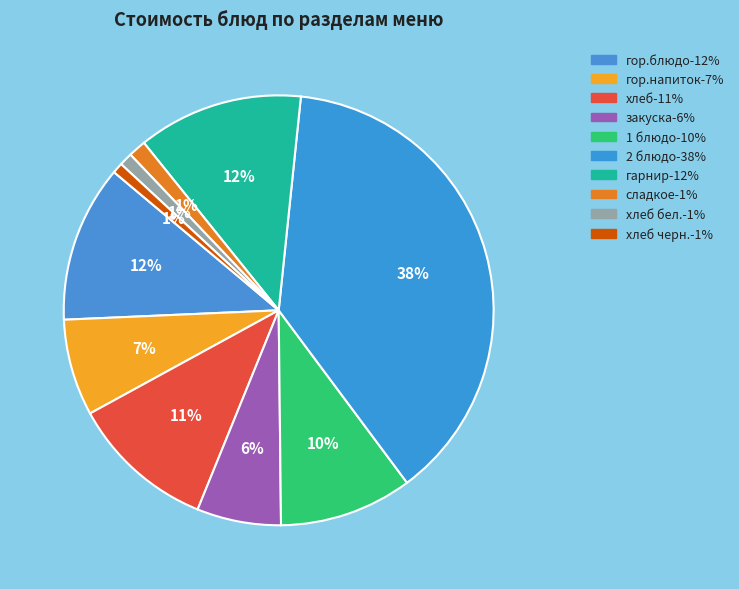

How many slices are in this pie chart?

10